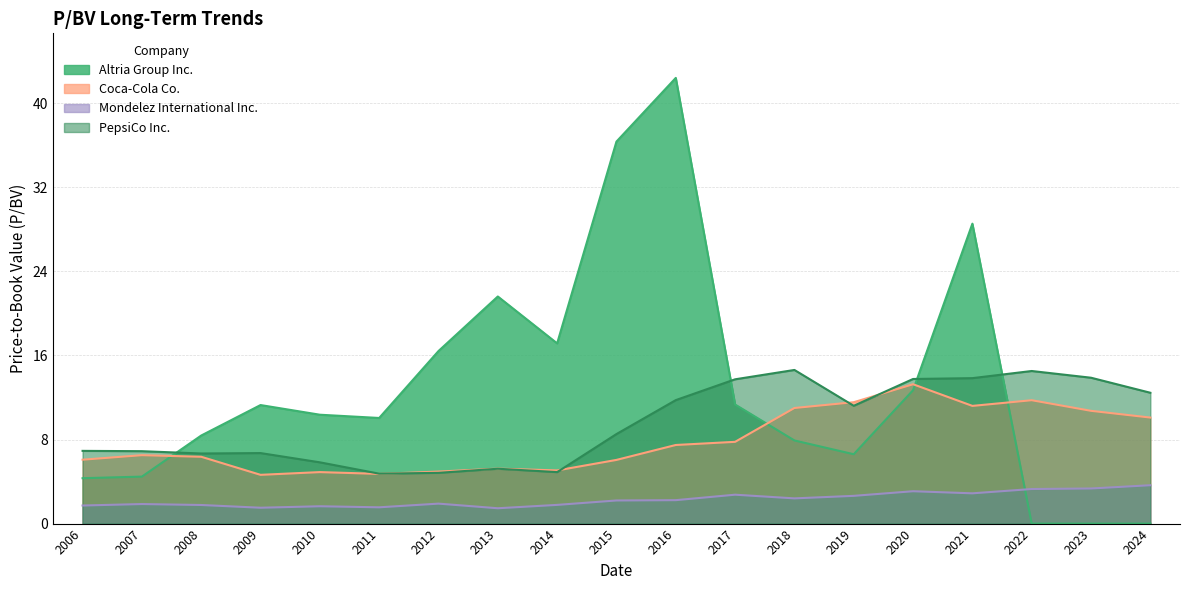

Where does the Coca-Cola Co. series first go above 6?

2006